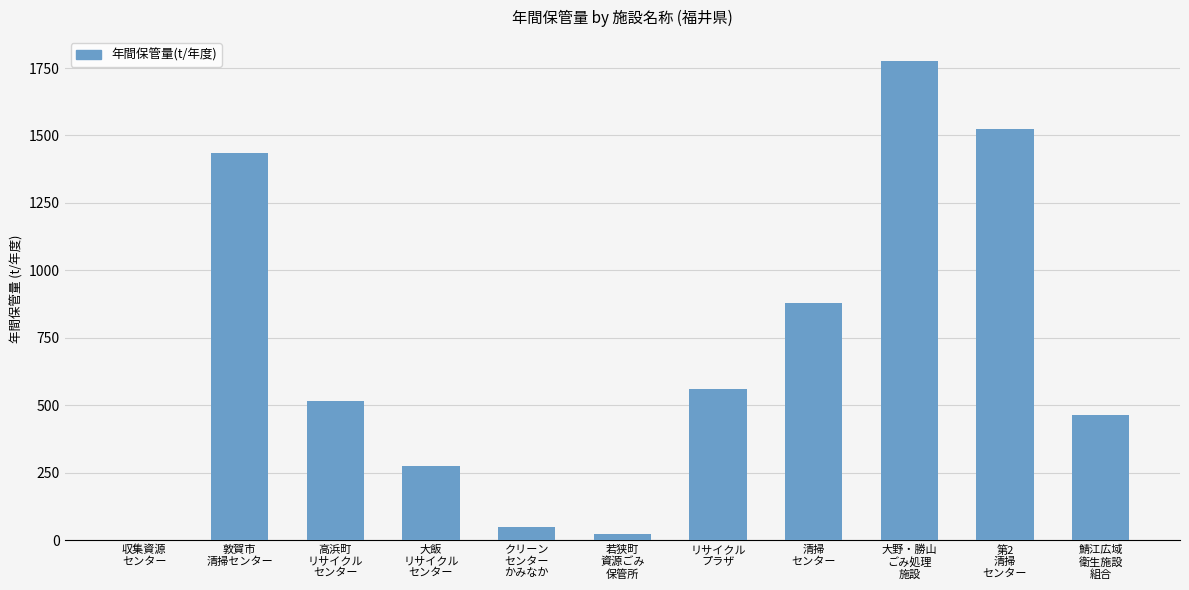

Reading left to right, extract all data points from this chart.

0.0	1433.5	515.0	273.0	47.0	22.0	560.0	880.0	1776.0	1525.0	462.0